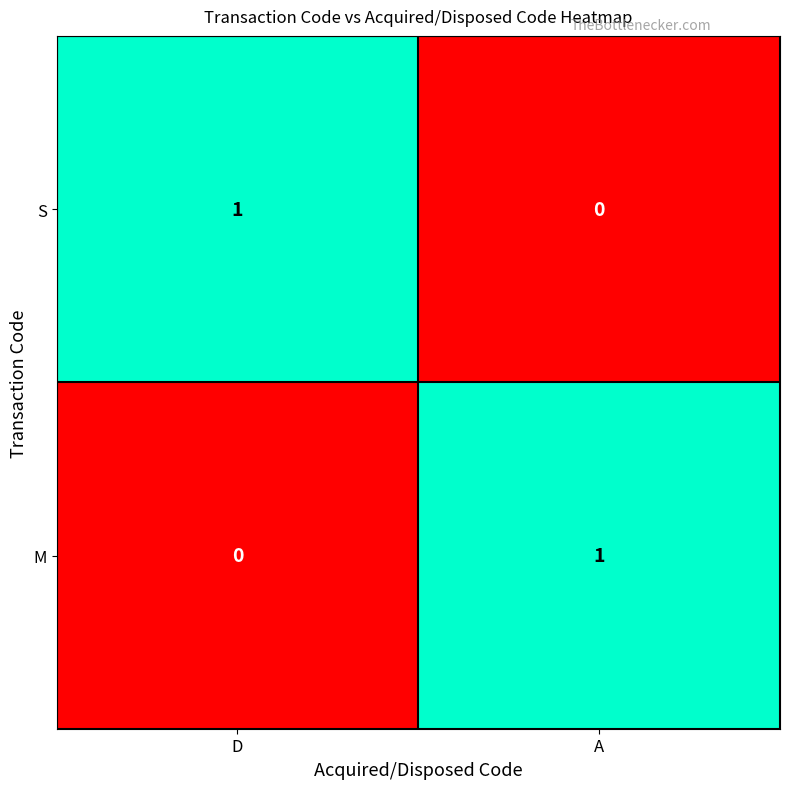

Where is M nearest to the value 0?

D